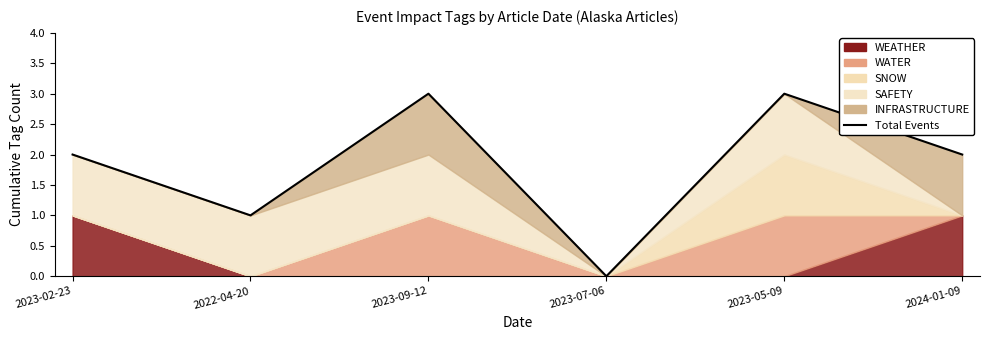

List the labels in order of value, smallest first.

2023-07-06, 2022-04-20, 2023-02-23, 2024-01-09, 2023-09-12, 2023-05-09